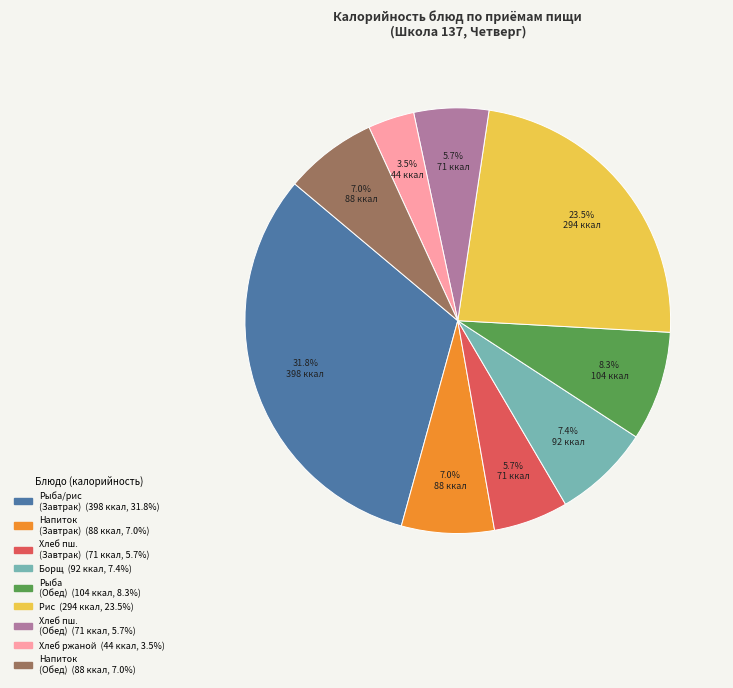

Is there any slice that represents more than half of the pie?

No